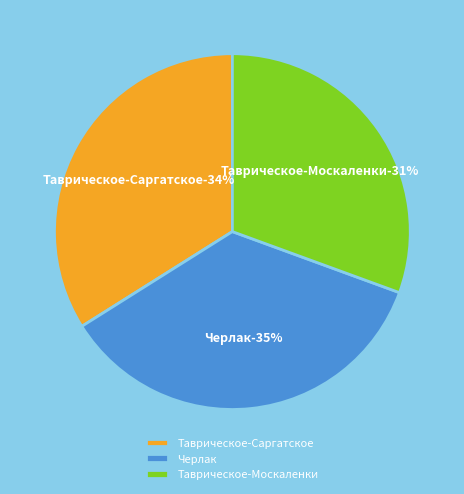

To the nearest percent, what portion does Таврическое-Москаленки represent?

31%